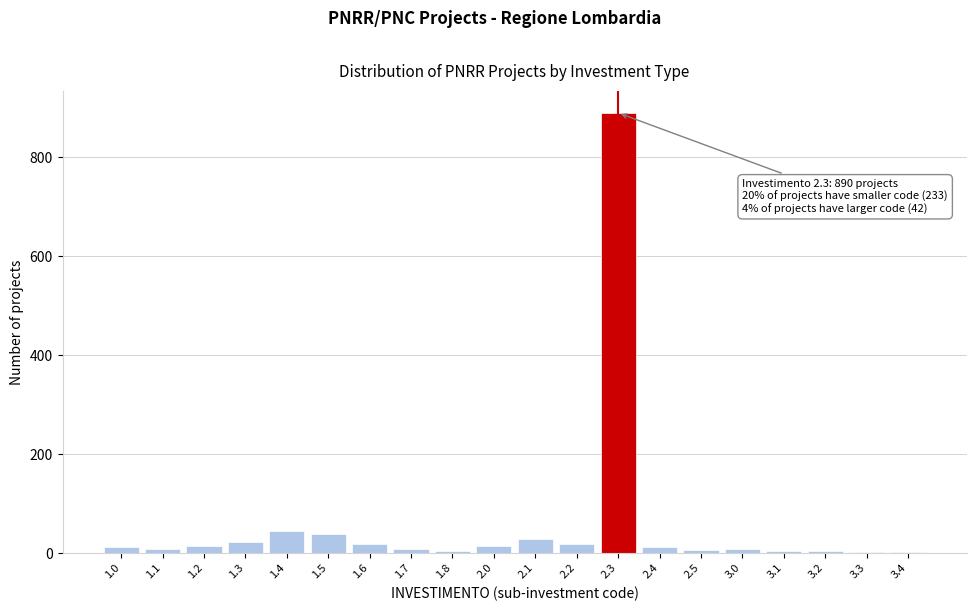

What is the sum of all values?

1165